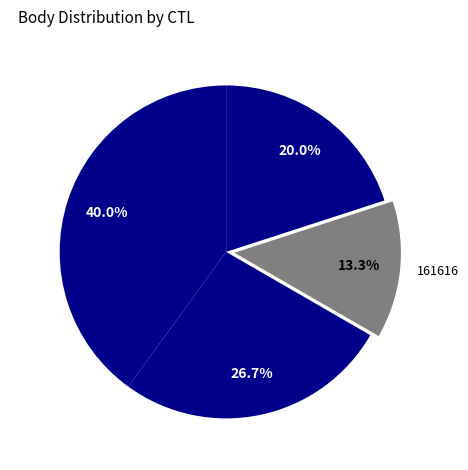

How many slices are in this pie chart?

4